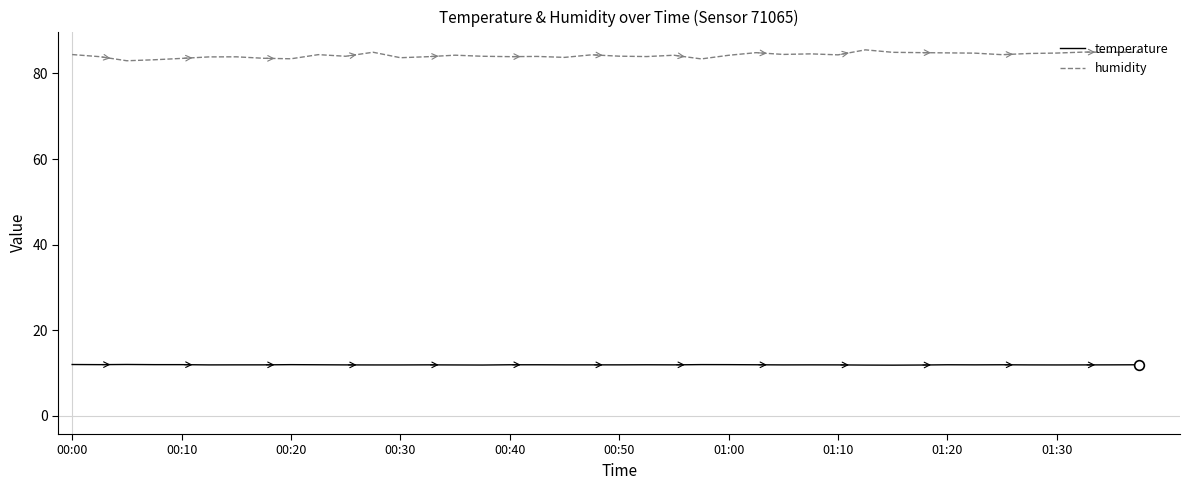

True or false: humidity has more than 0 interior local peaks.

True